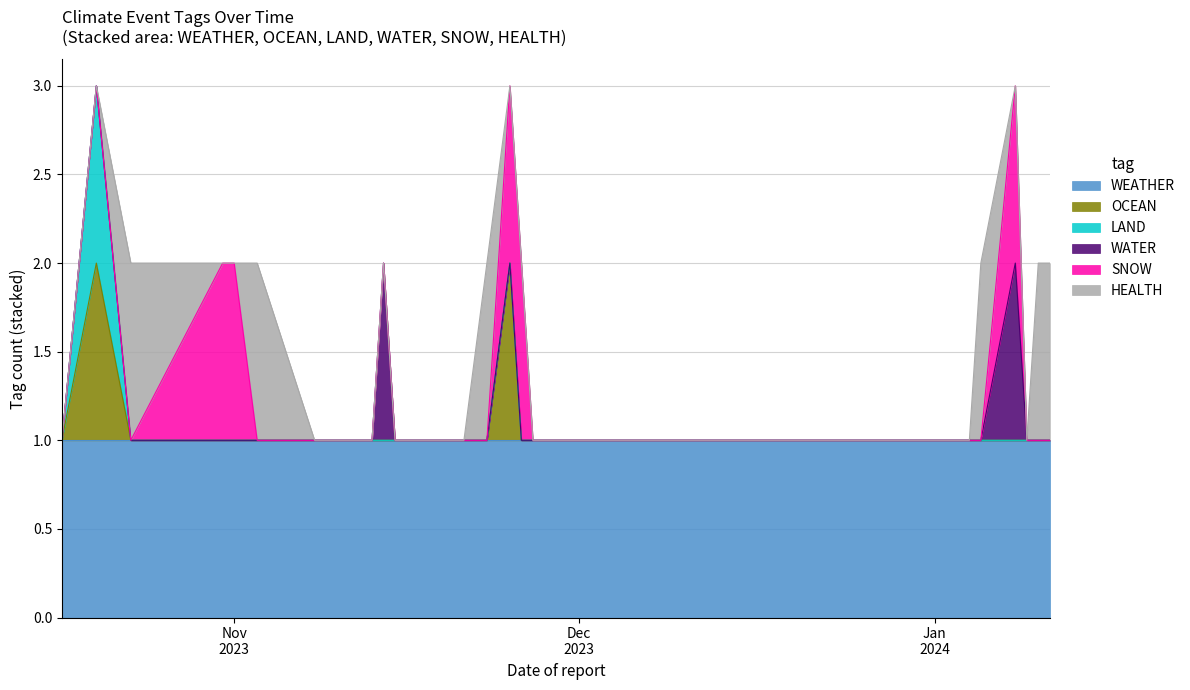

How many data points in WATER are above 0?

2